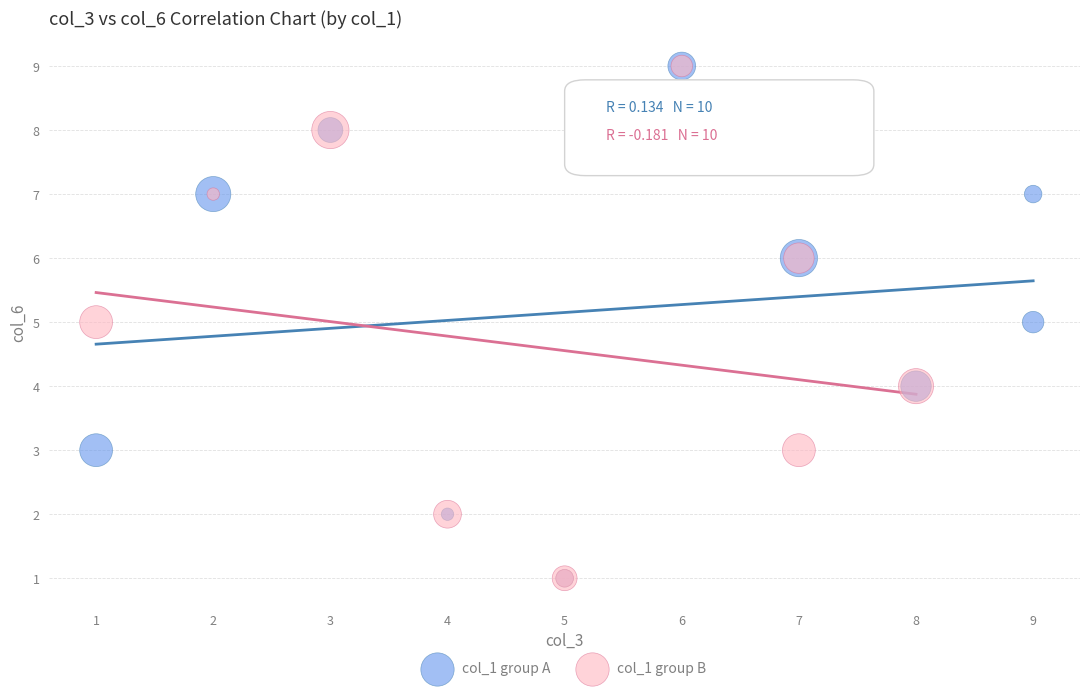

What are all the series names shown in the legend?

col_1 group A, col_1 group B